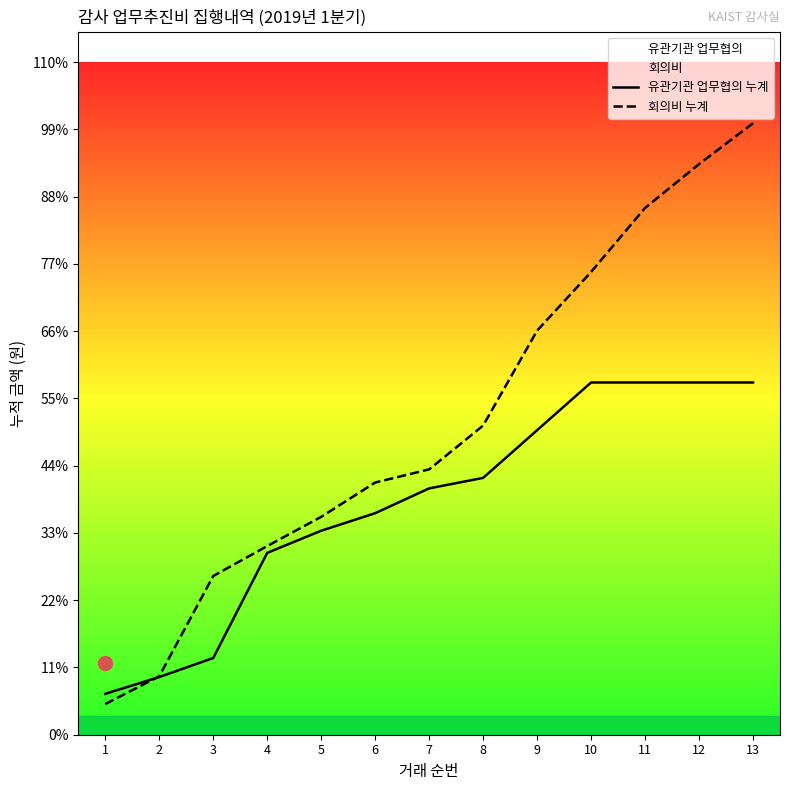

True or false: 회의비 누계 has a value of 775000 at 4.

True